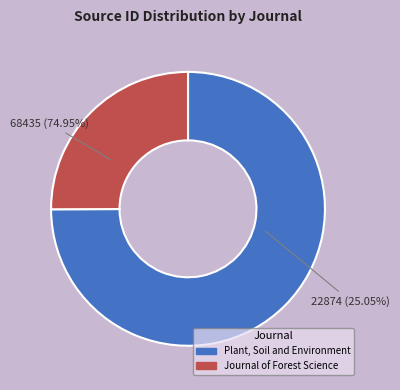

How many segments does this pie chart have?

2